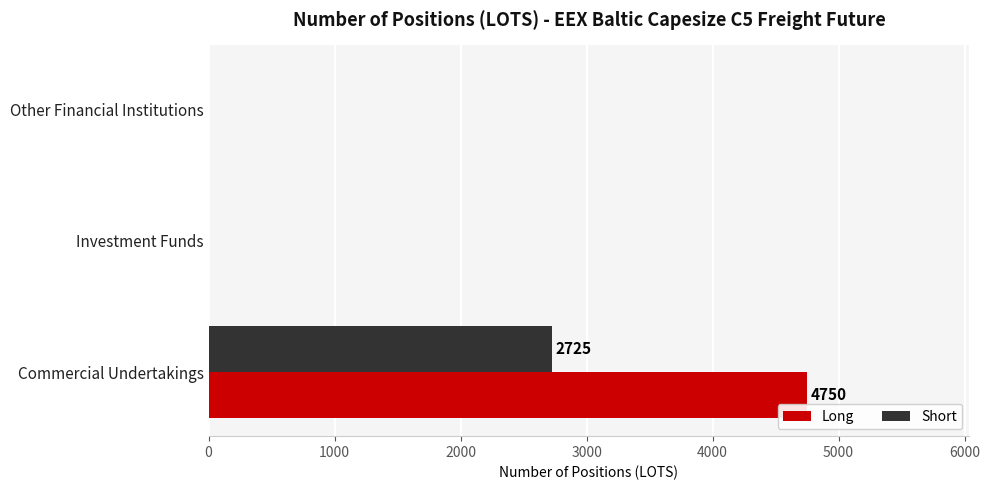

How many values in the Short series exceed 0?

1